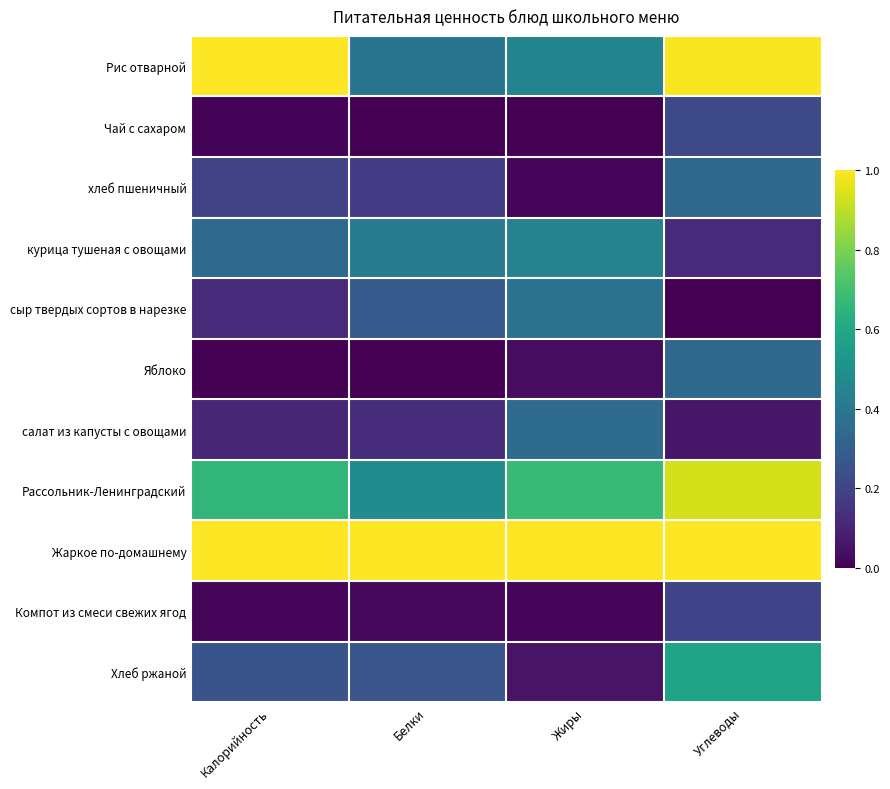

List the series in order of their peak value, highest first.

Жаркое по-домашнему, Рис отварной, Рассольник-Ленинградский, Хлеб ржаной, курица тушеная с овощами, сыр твердых сортов в нарезке, салат из капусты с овощами, хлеб пшеничный, Яблоко, Чай с сахаром, Компот из смеси свежих ягод